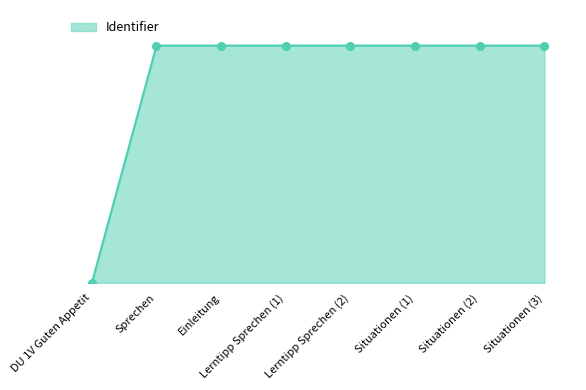

Approximately how many times larger is the value at Lerntipp Sprechen (1) compared to Einleitung?

1.0